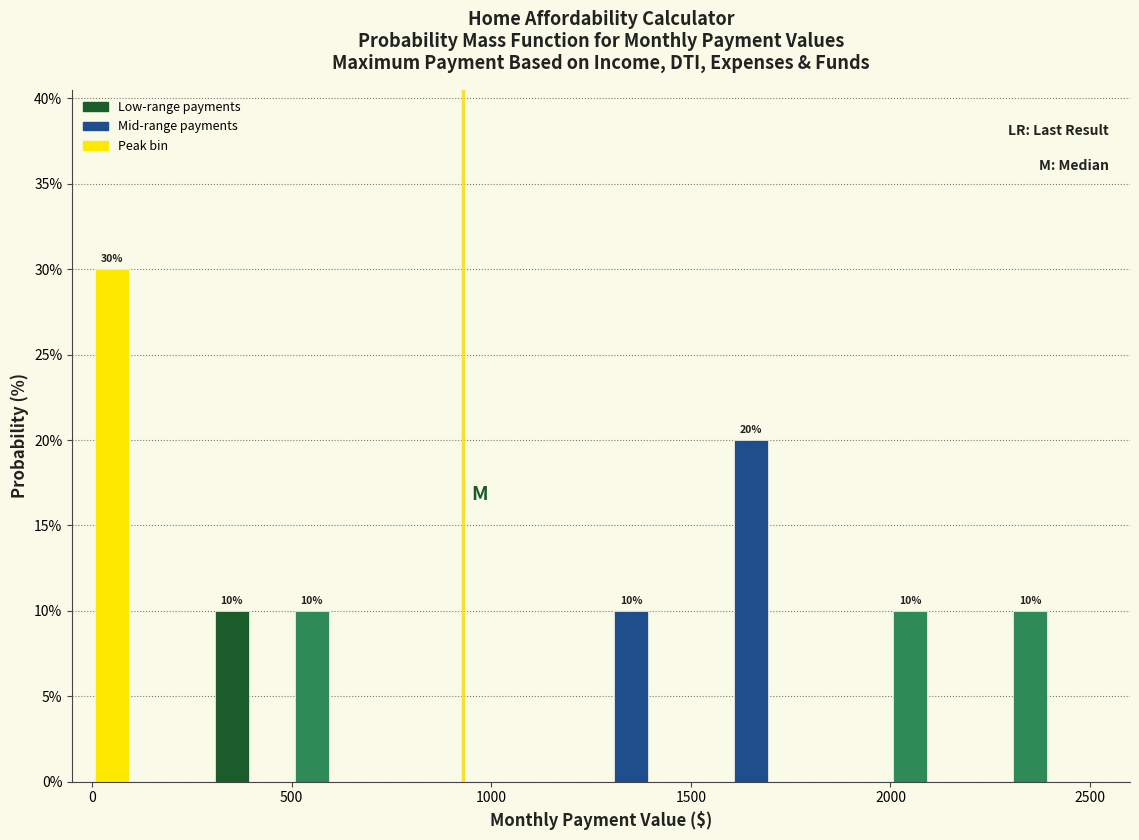

Read against the x-axis, roughly where is the centre of the tallest bar?

50